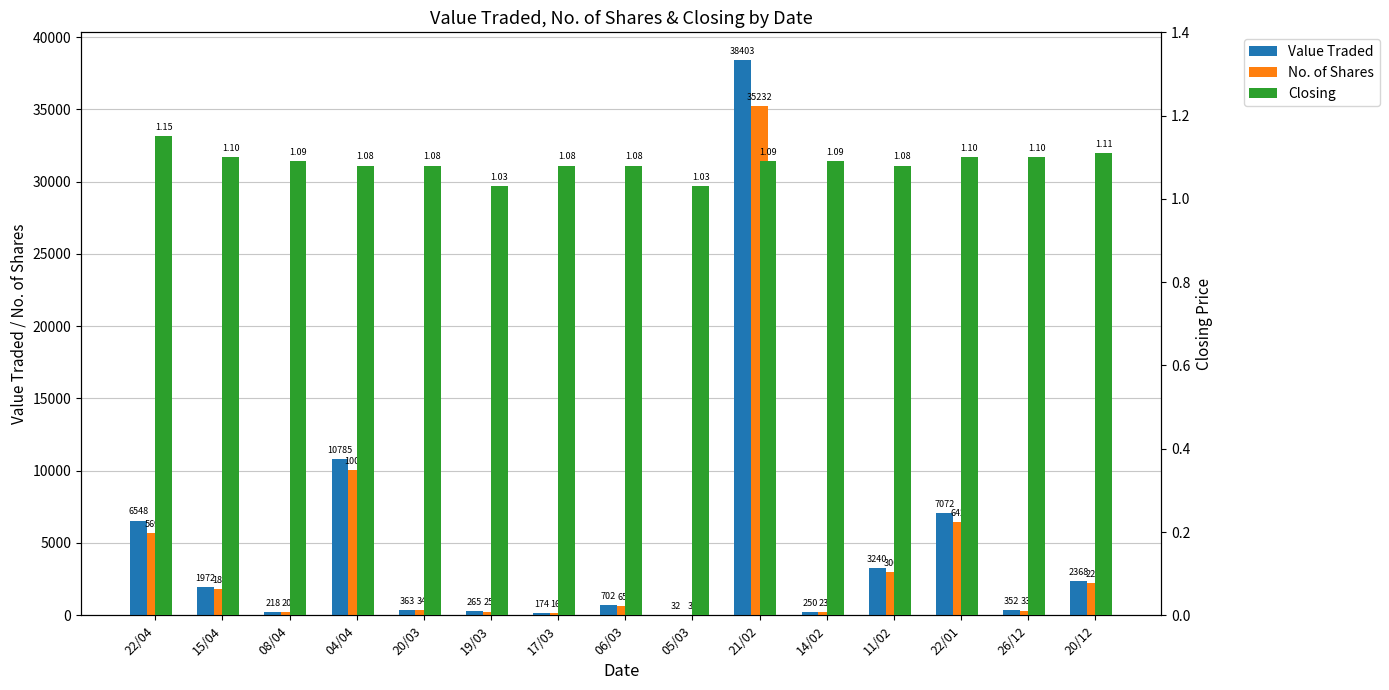

What is the label of the 2nd bar from the right?

26/12